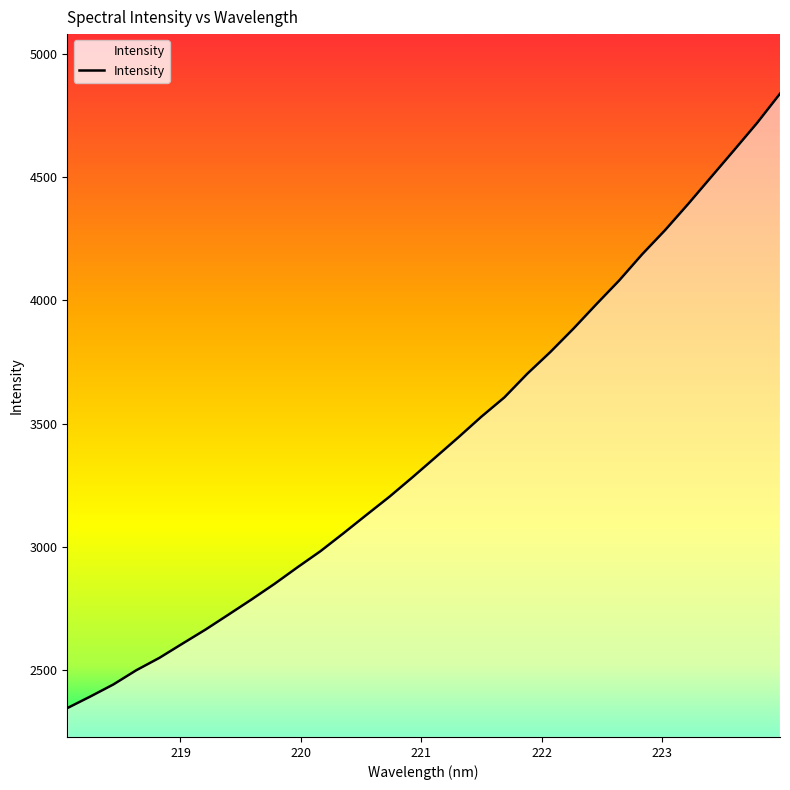

How many lines are shown in the chart?

1